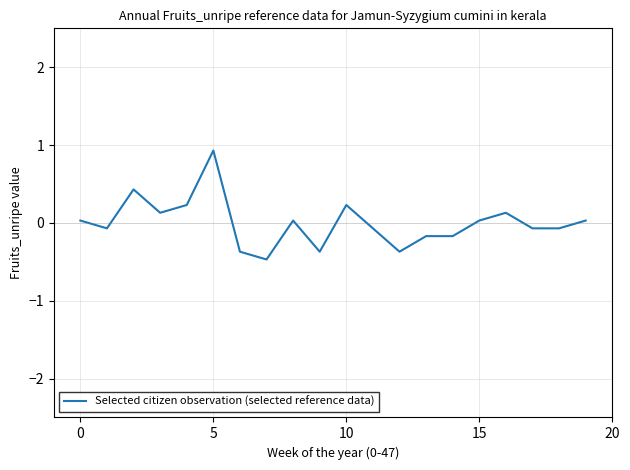

What is the difference between the maximum and minimum values?

1.4